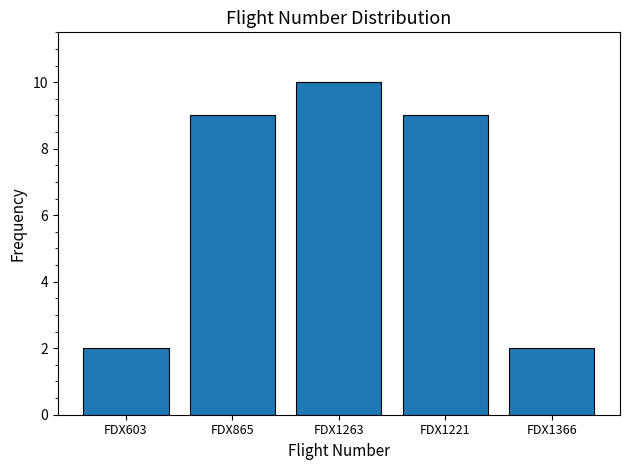

Reading right to left, what are all the values shown in this chart?

FDX1366=2	FDX1221=9	FDX1263=10	FDX865=9	FDX603=2